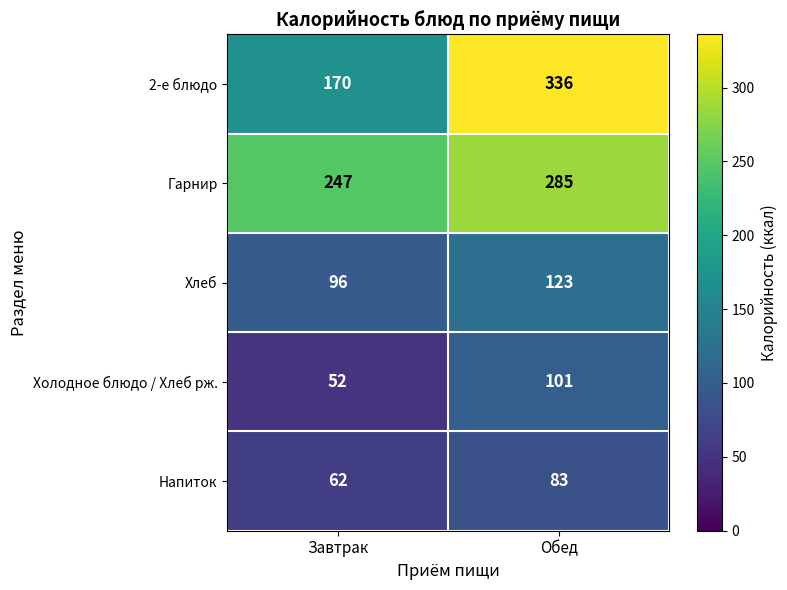

Reading right to left, transcribe all the data shown in this chart.

2-е блюдо: Обед=336	Завтрак=170
Гарнир: Обед=285	Завтрак=247
Хлеб: Обед=123	Завтрак=96
Холодное блюдо / Хлеб рж.: Обед=101	Завтрак=52
Напиток: Обед=83	Завтрак=62